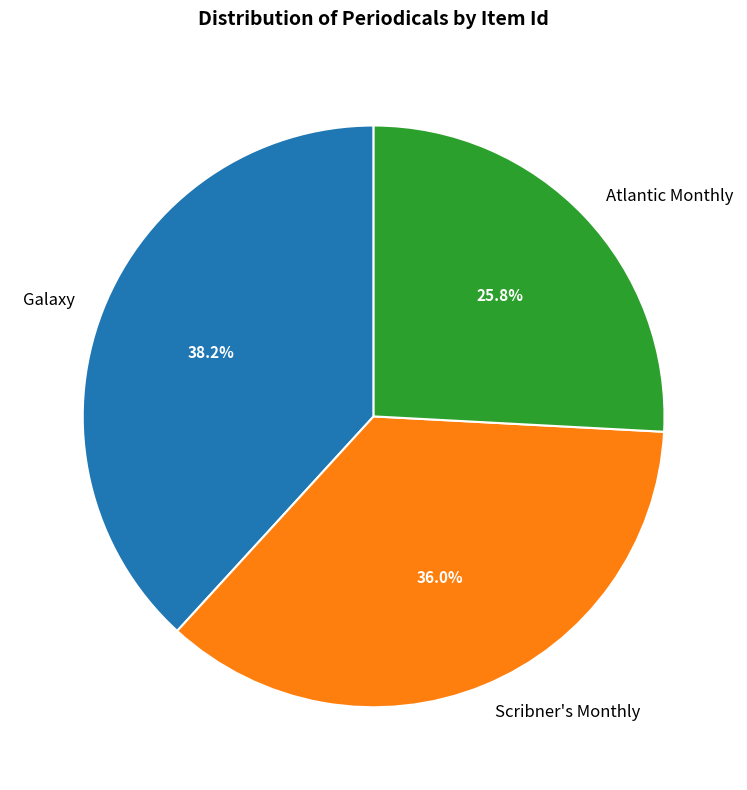

Is there any slice that represents more than half of the pie?

No